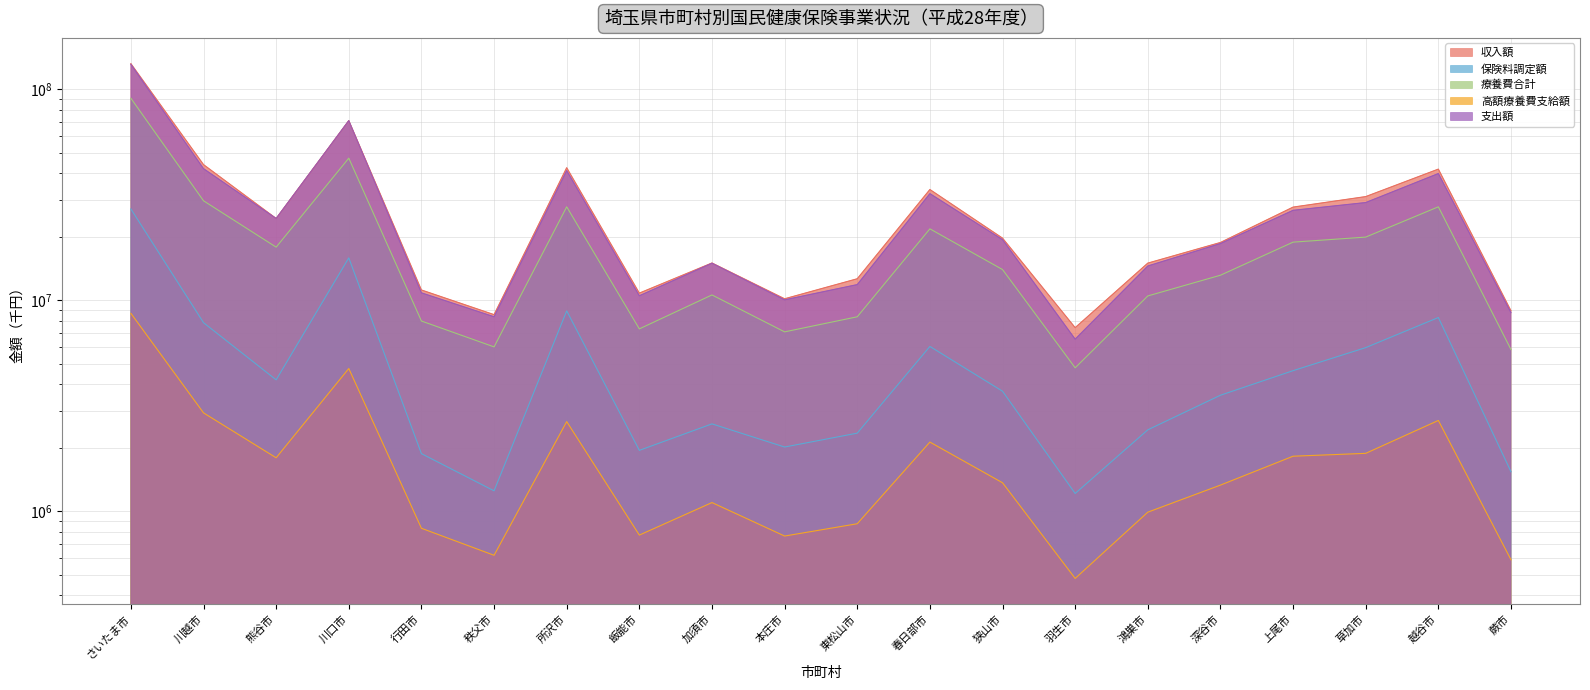

At 鴻巣市, list the series in order from largest to smallest.

収入額, 支出額, 療養費合計, 保険料調定額, 高額療養費支給額